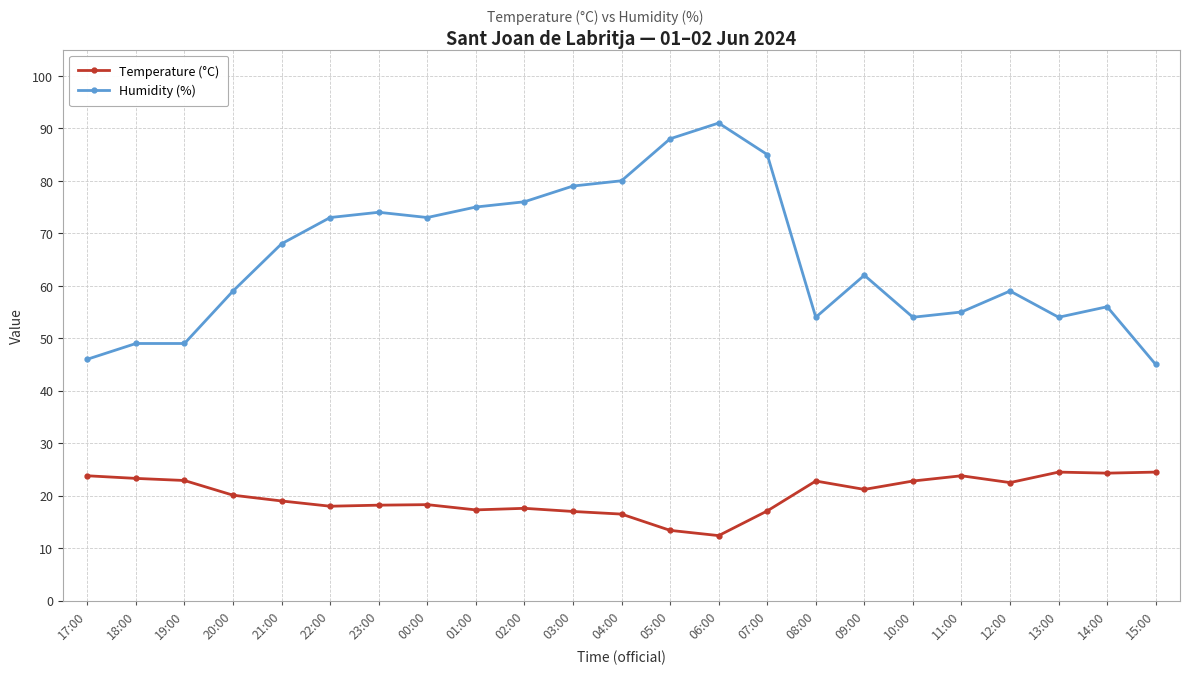

What is the sum of all Humidity (%) values?

1504.0